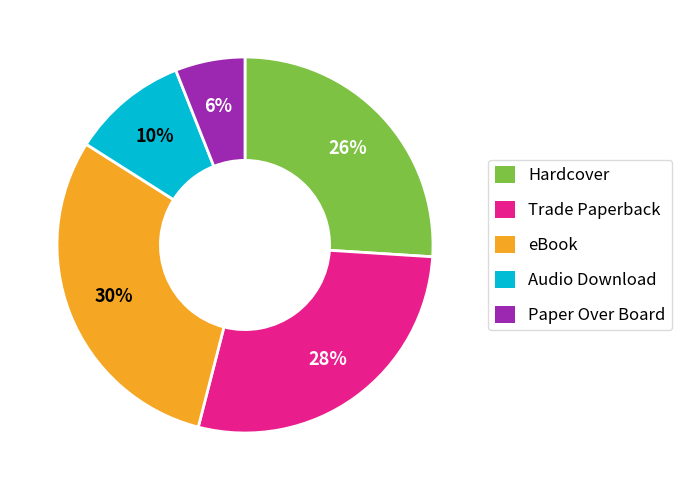

To the nearest percent, what is the difference between the largest and smallest slice percentages?

24%